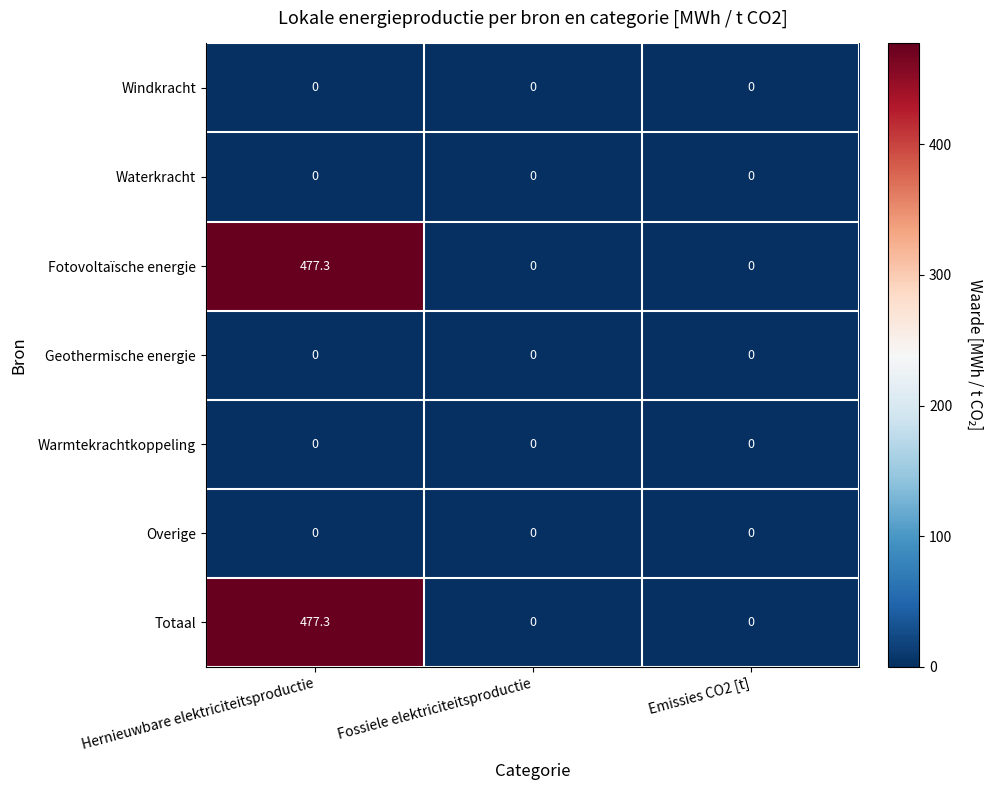

Reading right to left, extract all data points from this chart.

Windkracht: 0.0	0.0	0.0
Waterkracht: 0.0	0.0	0.0
Fotovoltaïsche energie: 0.0	0.0	477.3
Geothermische energie: 0.0	0.0	0.0
Warmtekrachtkoppeling: 0.0	0.0	0.0
Overige: 0.0	0.0	0.0
Totaal: 0.0	0.0	477.3